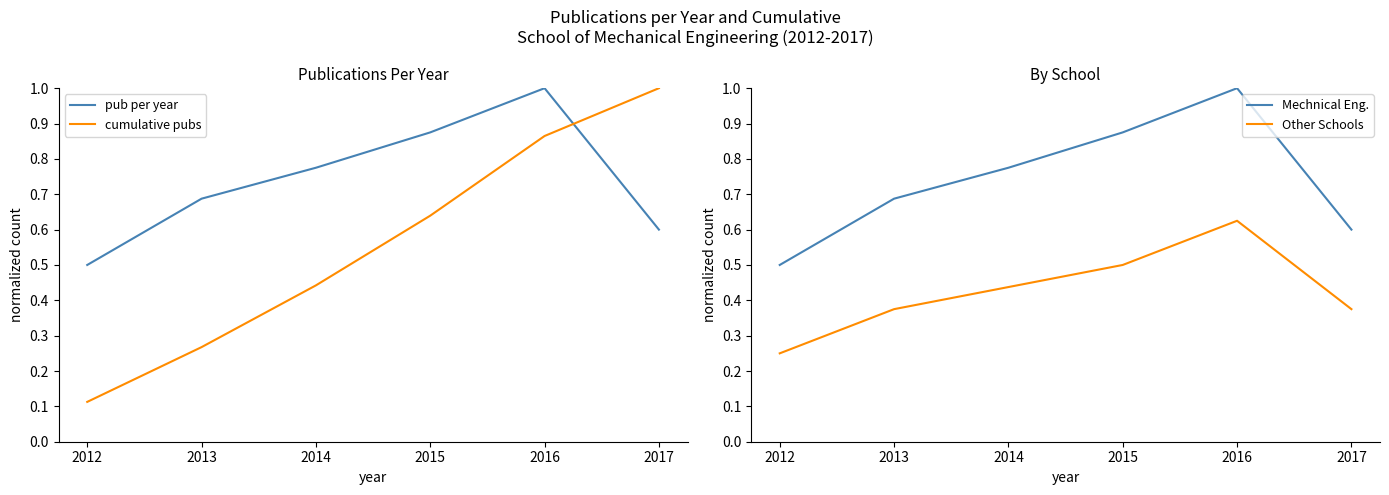

At which category is the sum across all series the highest?

2016